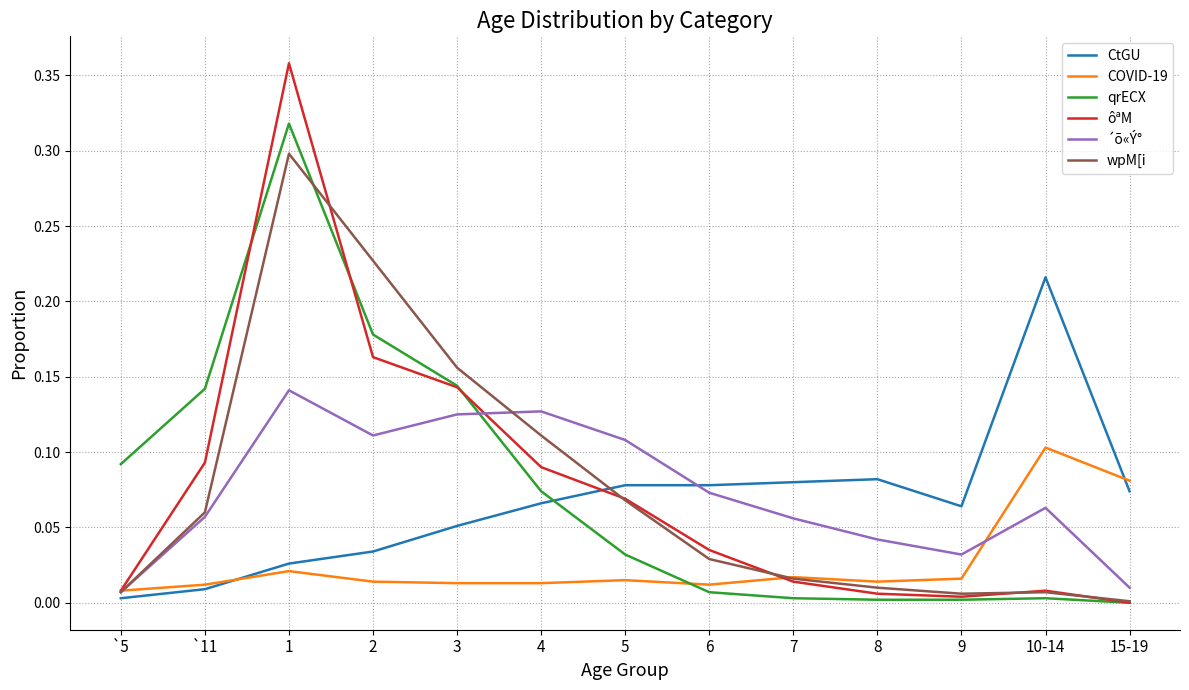

What is the sum of all wpM[i values?

1.0